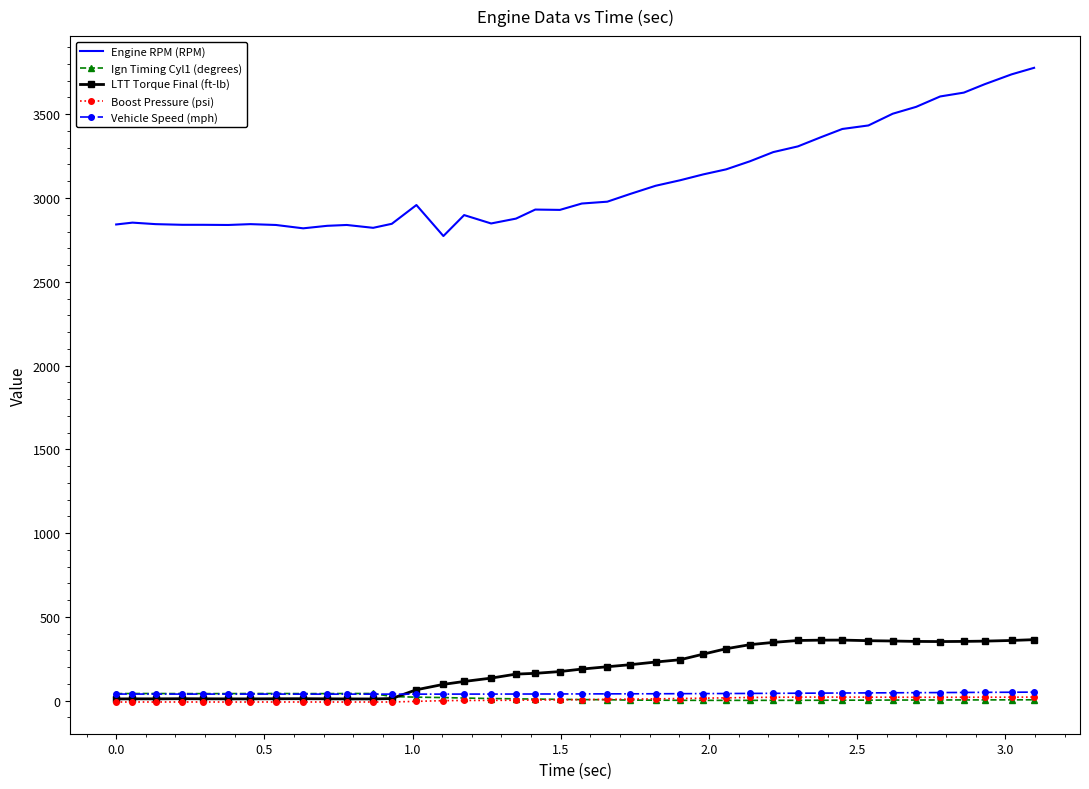

Which series has the largest total across all categories?

Engine RPM (RPM)